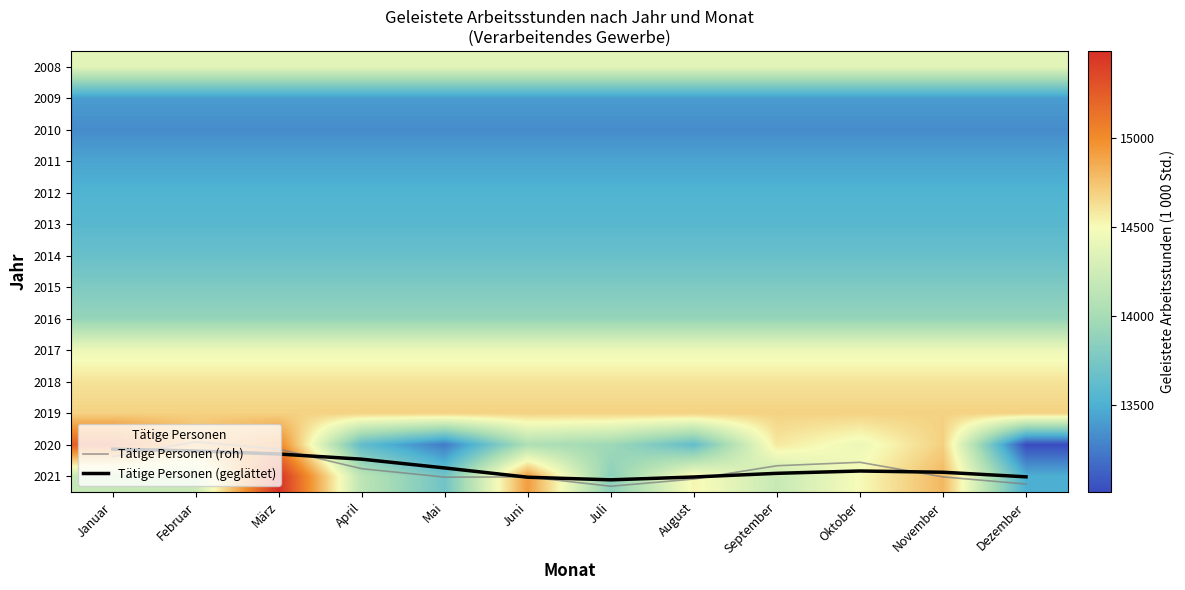

Between März and November, which series saw the biggest shift?

2021